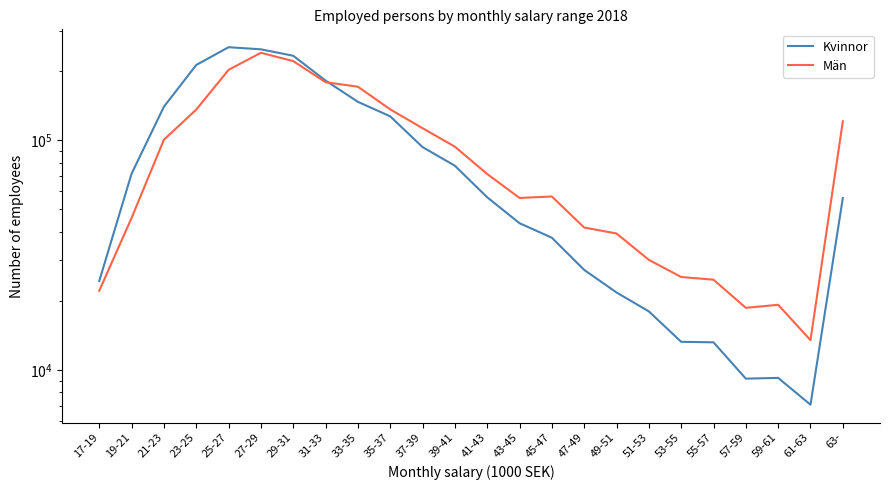

Which has a higher value, 55-57 or 61-63?

55-57